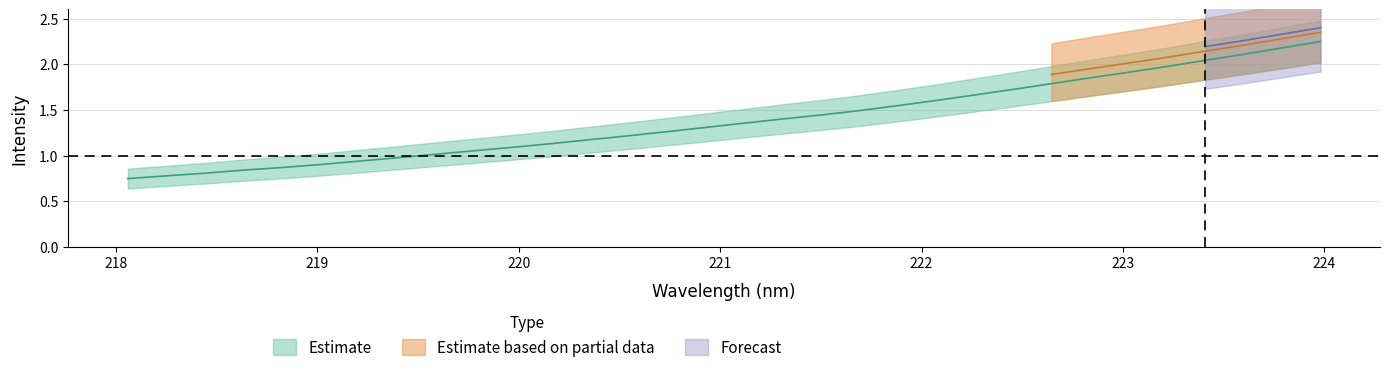

How many data points are less than 1?

8